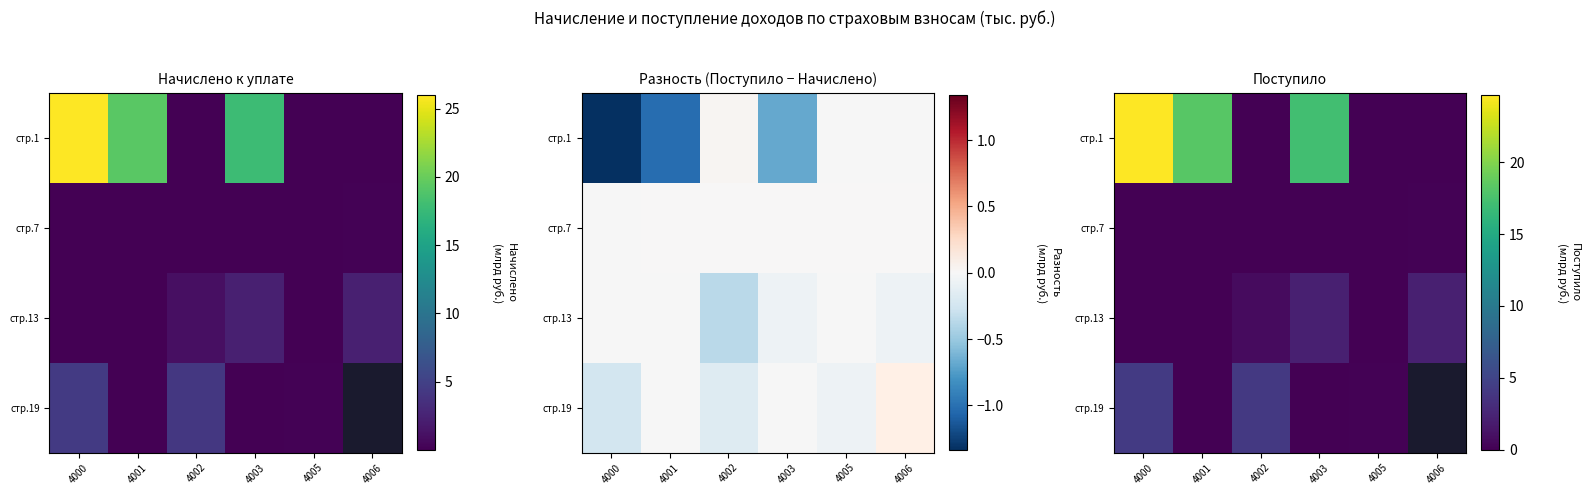

How many series are shown in this chart?

4